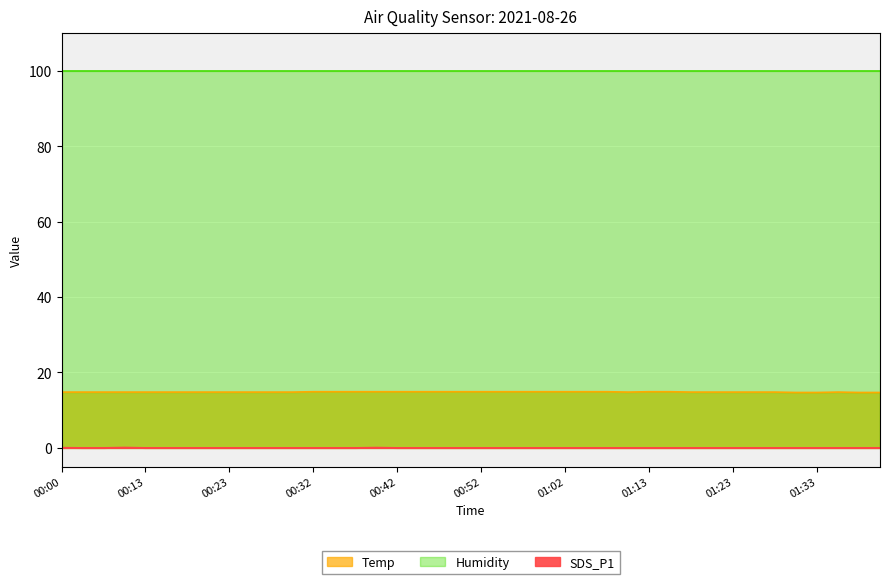

How many interior local peaks does the SDS_P1 series have?

2